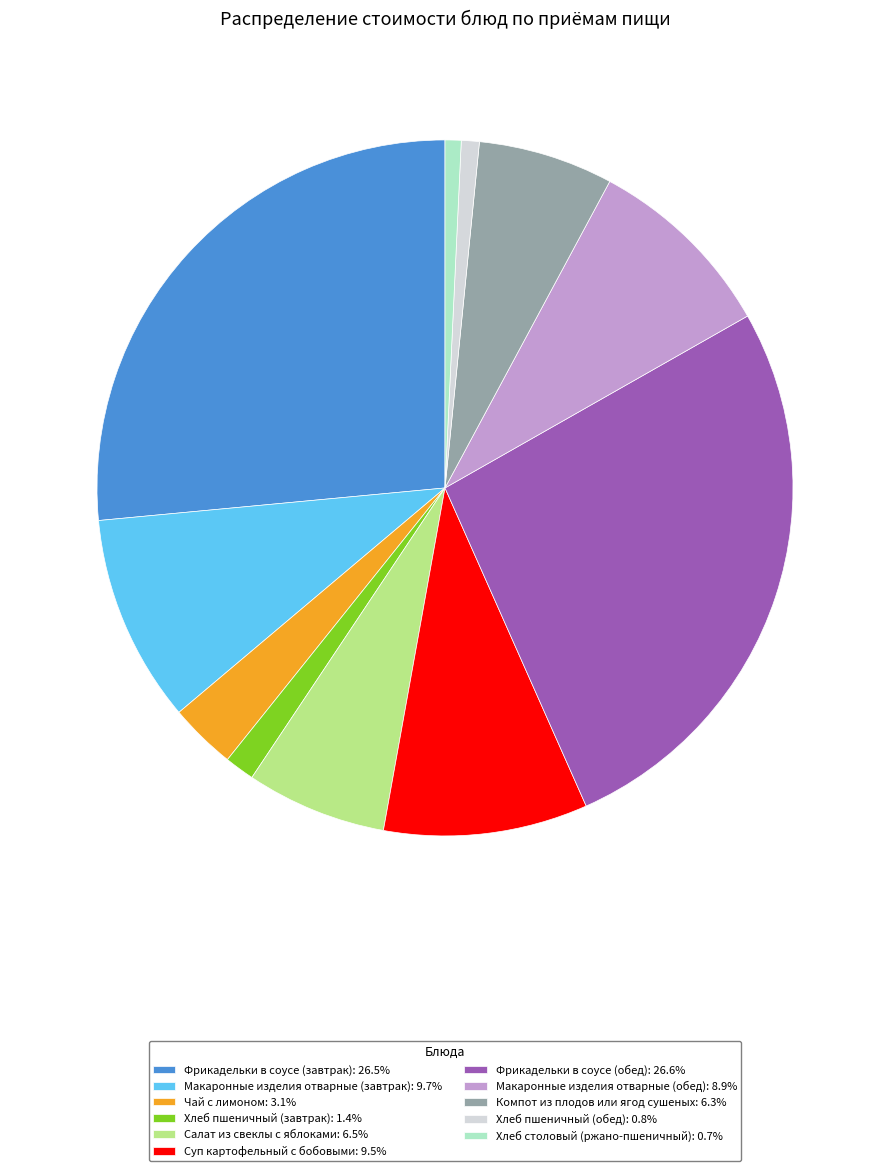

Does Суп картофельный с бобовыми: 9.5% represent more than half of the total?

No